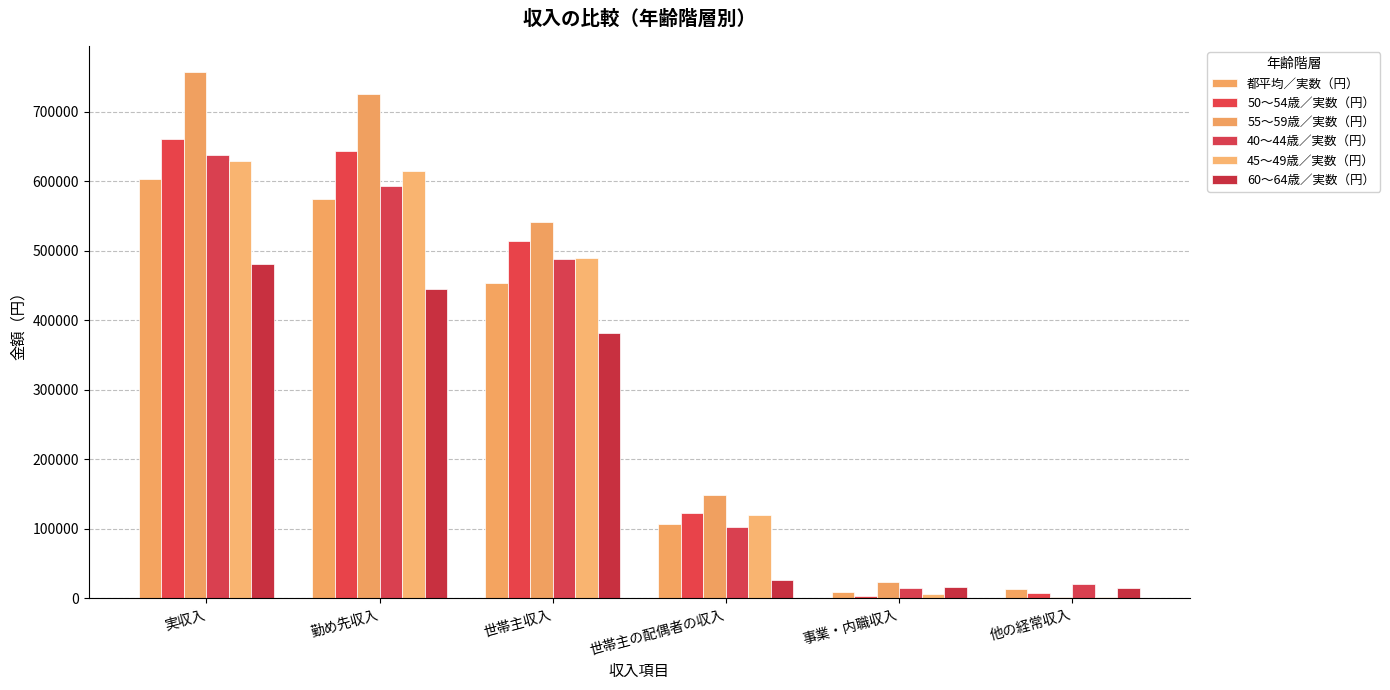

The 都平均／実数（円） series shows 107390 at 世帯主収入. True or false?

False